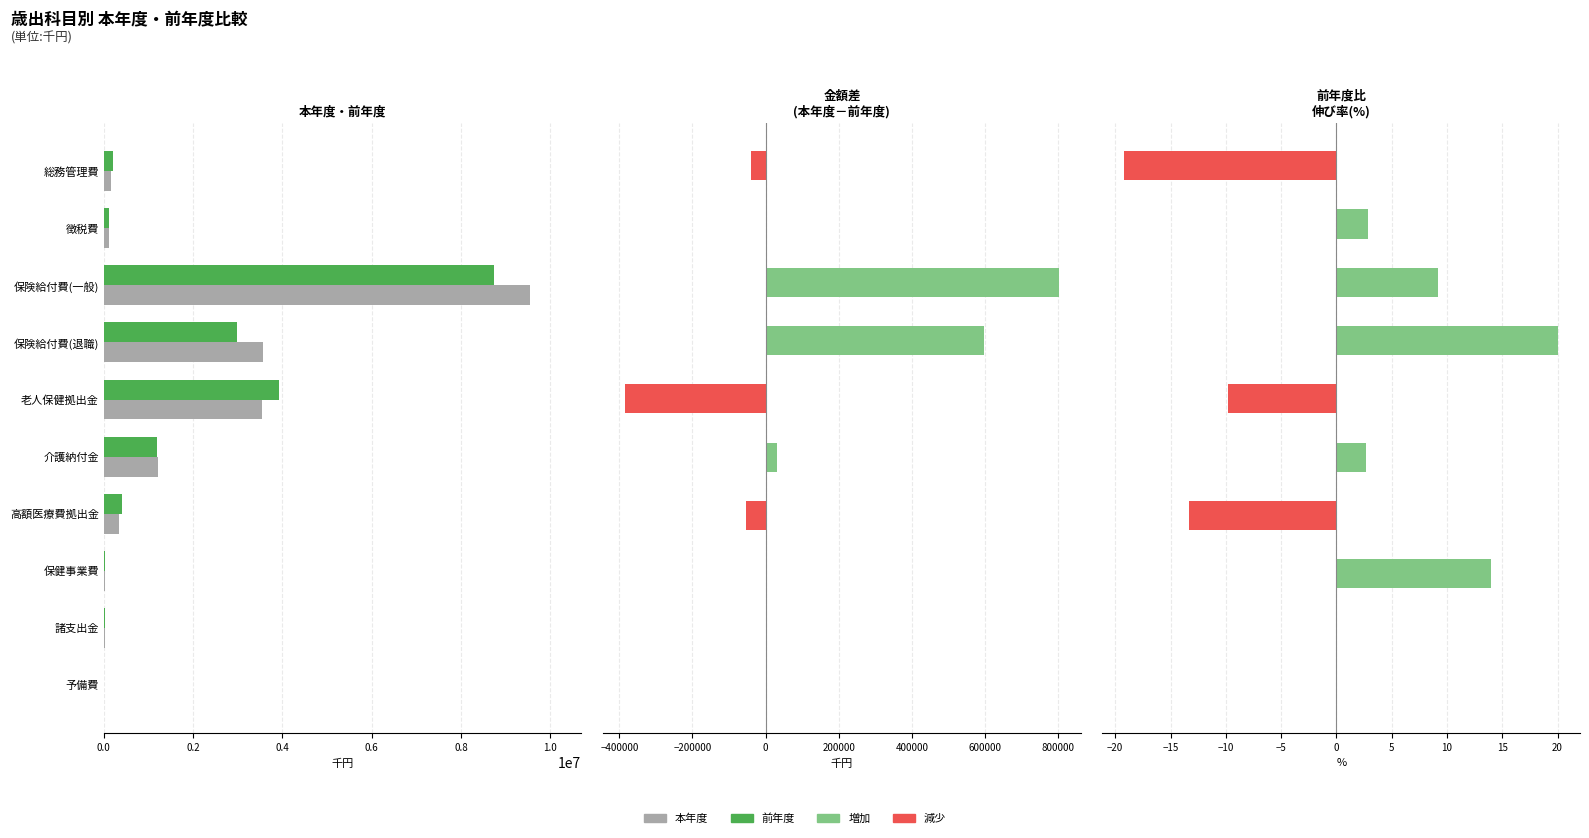

What are all the series names shown in the legend?

本年度, 前年度, 金額差, 伸び率(%)